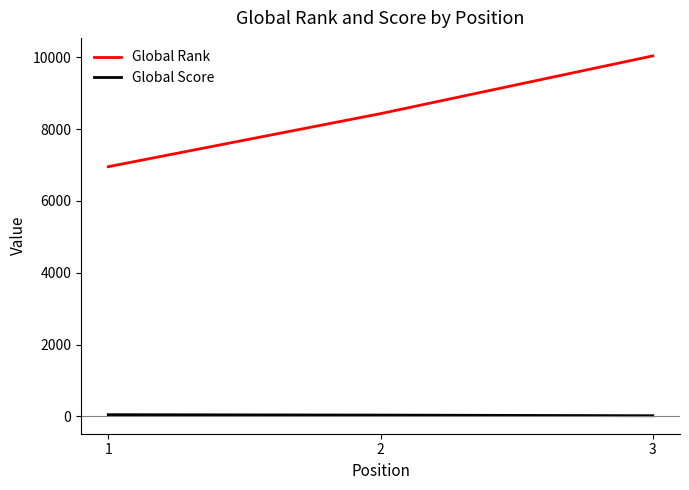

What is the minimum value shown in the chart?

19